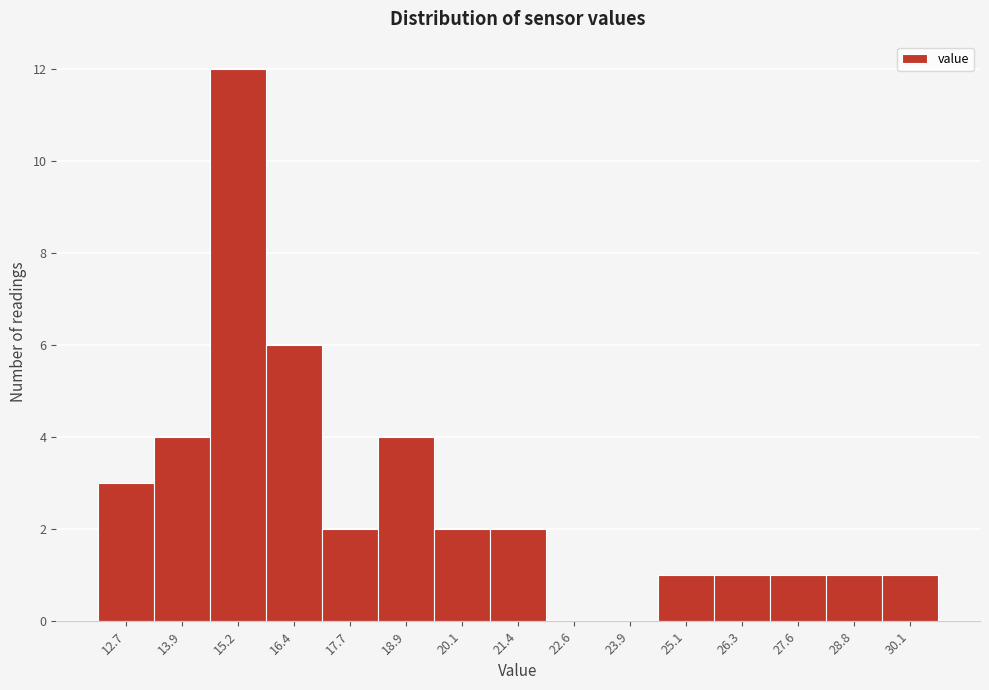

Reading right to left, extract all data points from this chart.

30.1=1	28.8=1	27.6=1	26.3=1	25.1=1	23.9=0	22.6=0	21.4=2	20.1=2	18.9=4	17.7=2	16.4=6	15.2=12	13.9=4	12.7=3